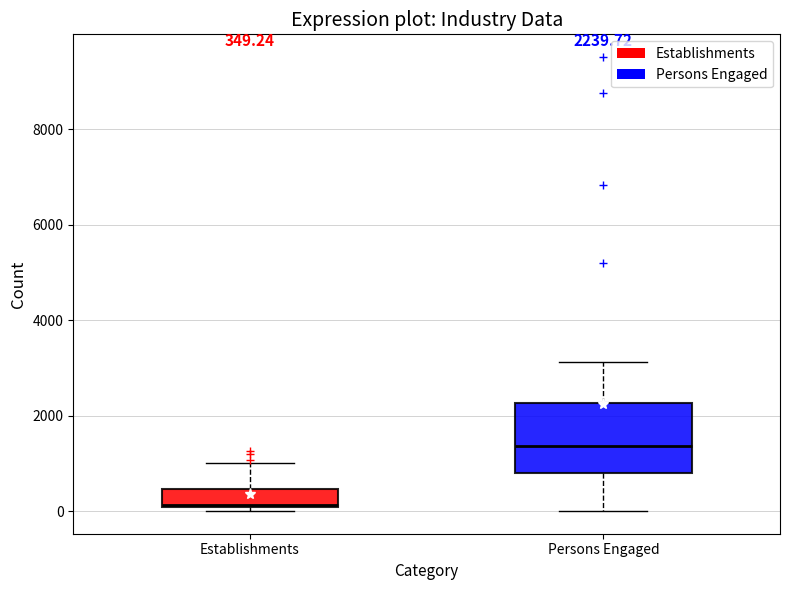

Which box's median line is the lowest?

Establishments